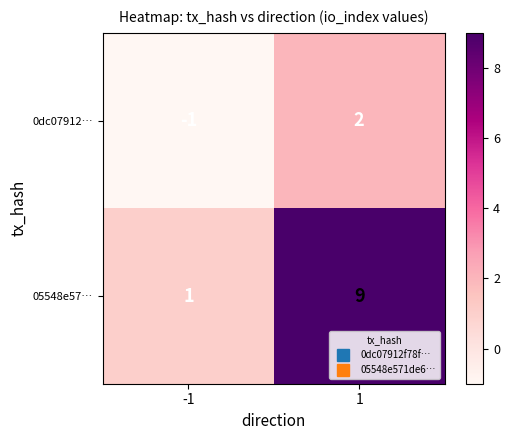

Is it true that 05548e57… equals 9 at 1?

True